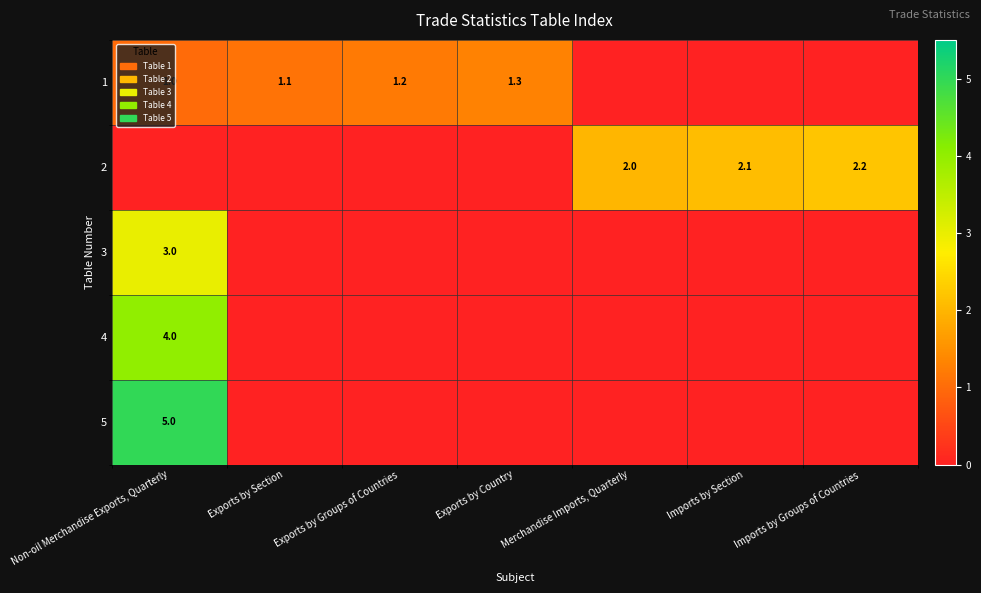

Is it true that 5 equals 7.2 at Non-oil Merchandise Exports, Quarterly?

False